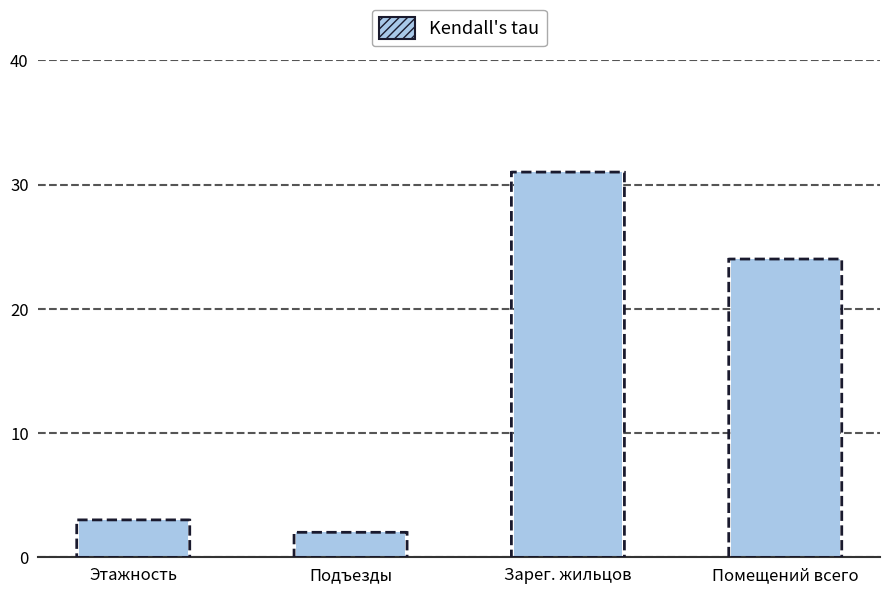

What is the smallest value displayed?

2